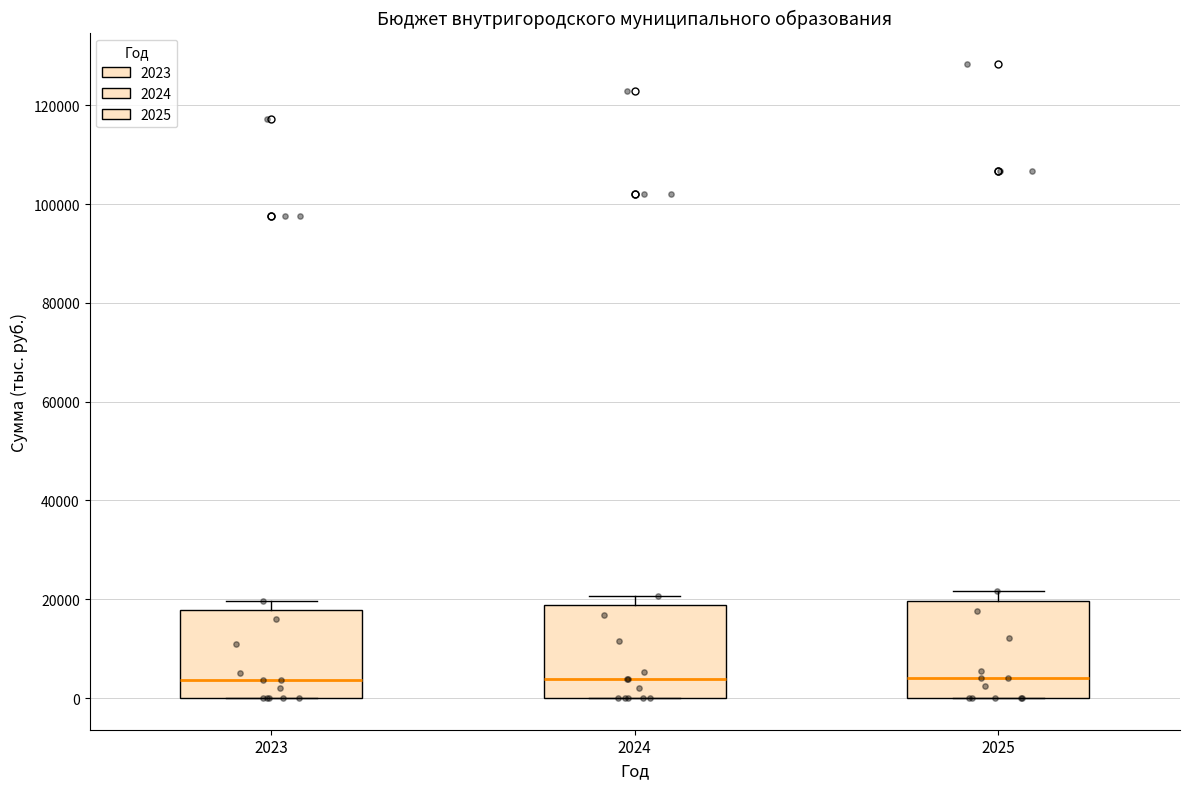

Where is the upper edge of the box at x = 2025 on the y-axis? The values are not printed on the chart, so give them approximately, as read against the axis.

20000